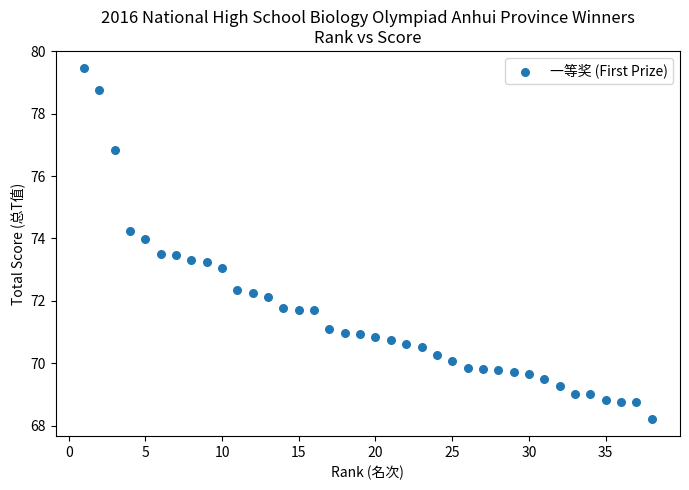

What is the range of X values (max minus min)?

37.0